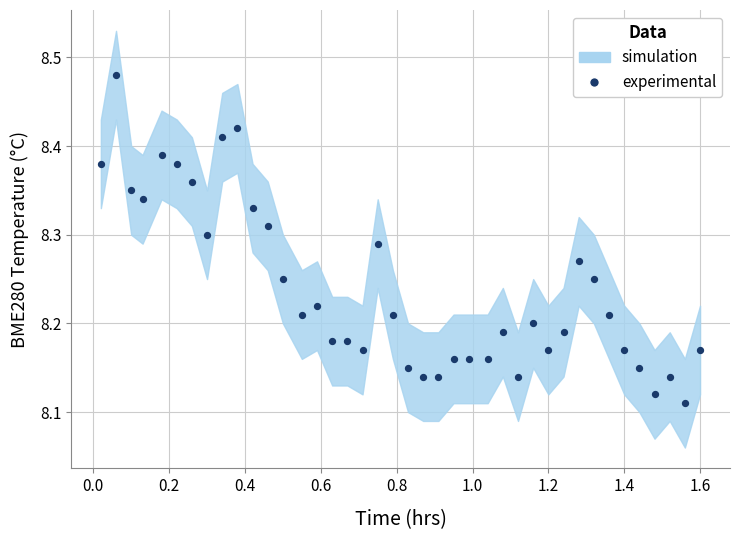

What is the range of Y values (max minus min)?

0.4